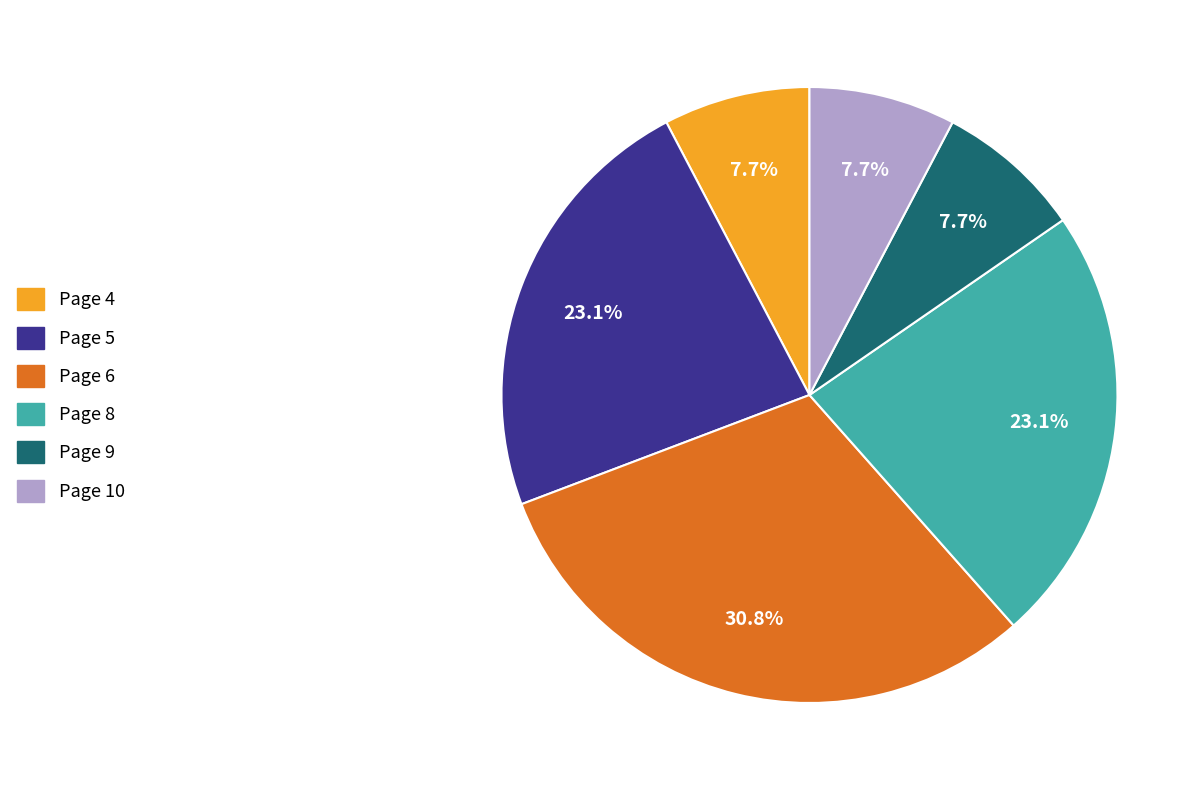

Approximately how many times larger is the value at Page 9 compared to Page 5?

0.3